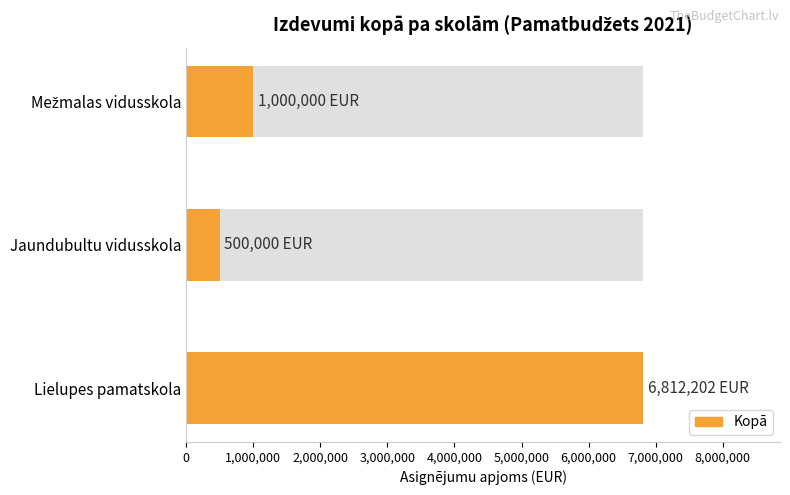

How many categories are shown in the chart?

3